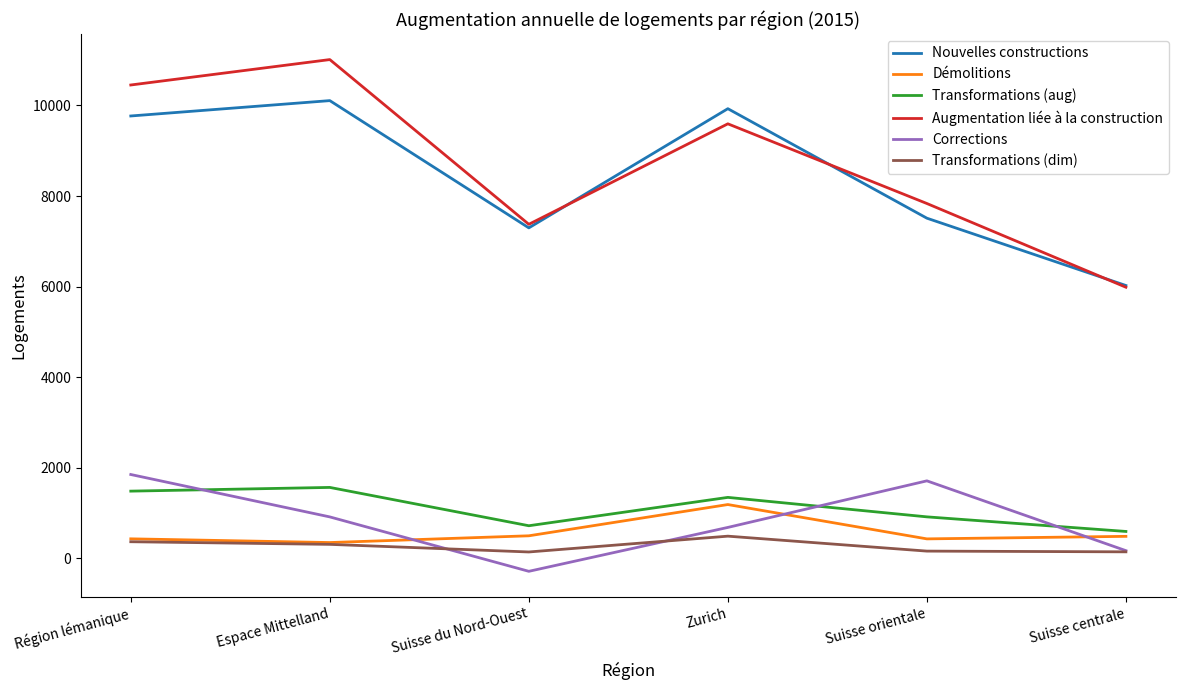

True or false: Corrections has more than 2 interior local peaks.

False